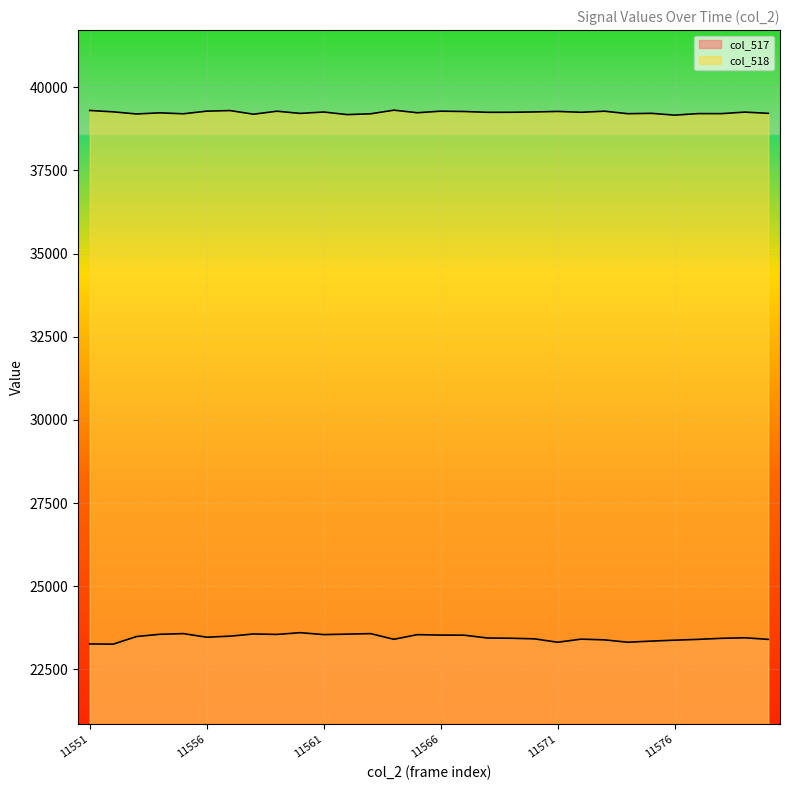

What is the value of the col_517 point at the 13th from the left?

23572